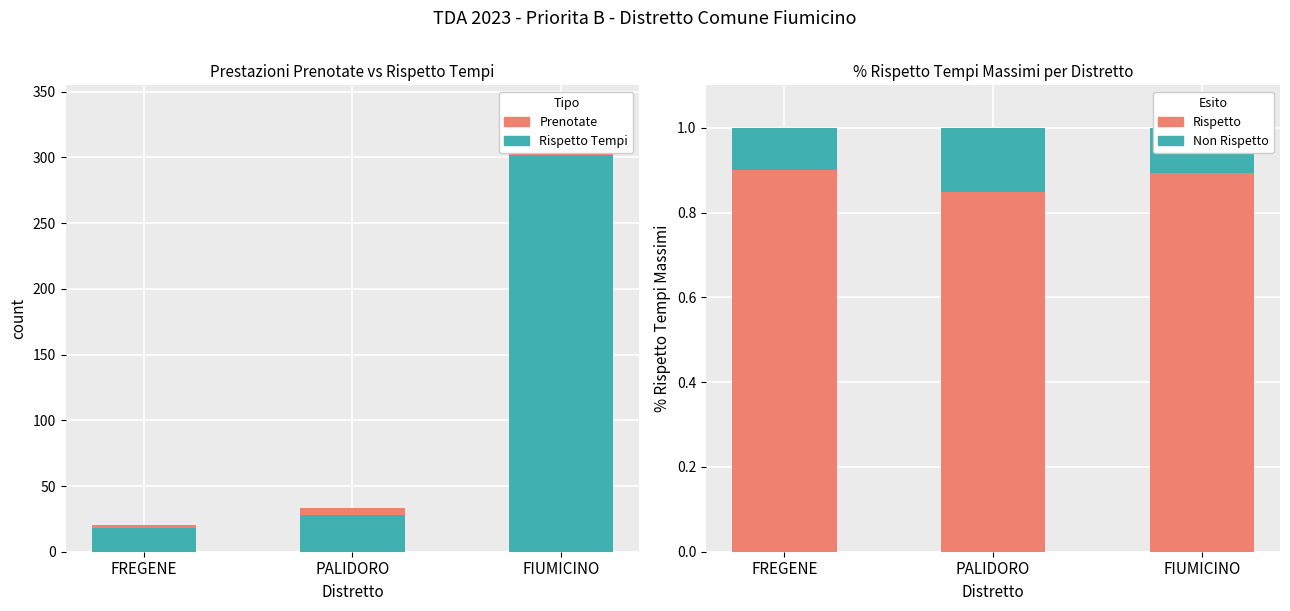

Which category has the highest value in the N Prestazioni Prenotate series?

FIUMICINO